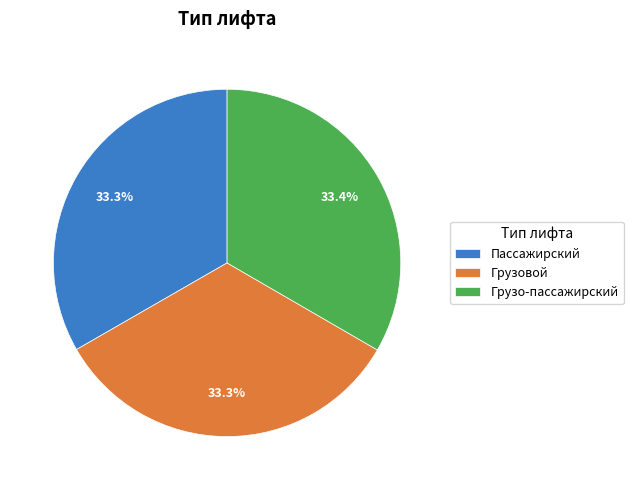

What percentage is NOT represented by Грузо-пассажирский?

66.6%